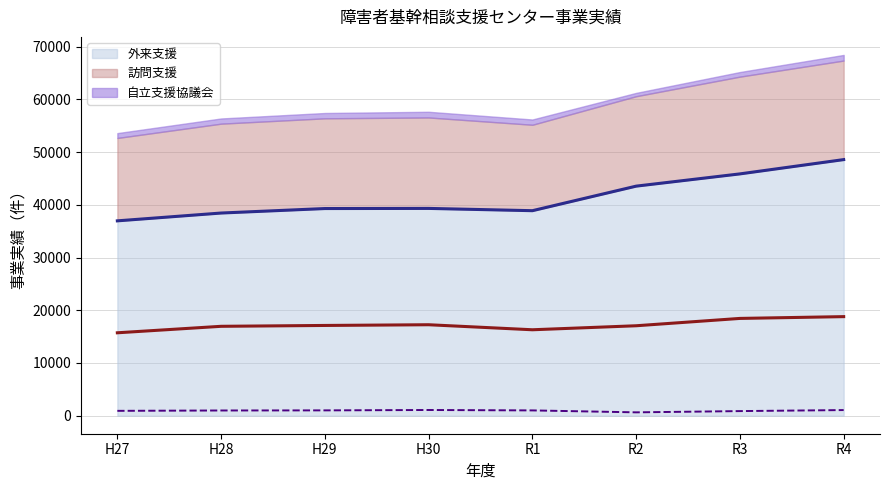

How many lines are shown in the chart?

3